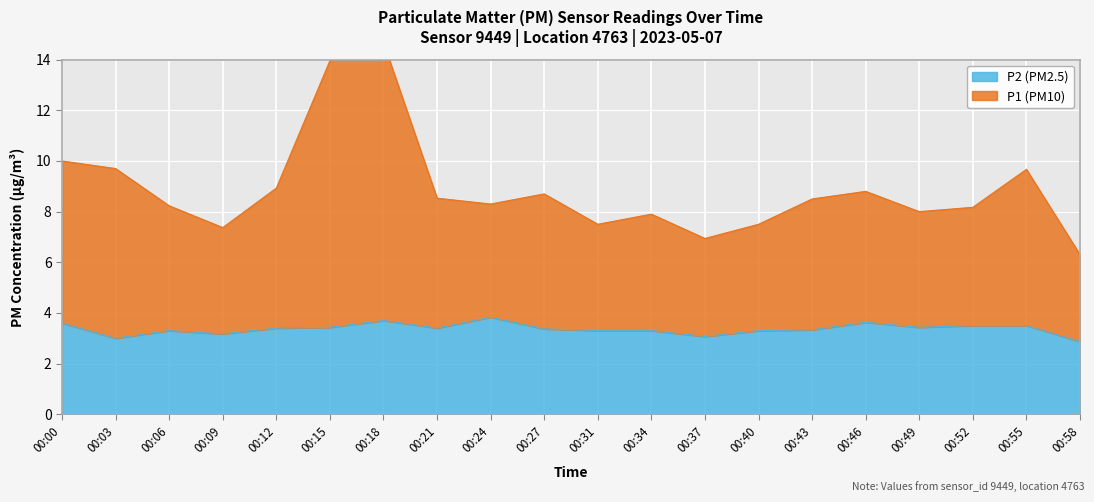

Between 00:27 and 00:37, which series saw the biggest shift?

P1